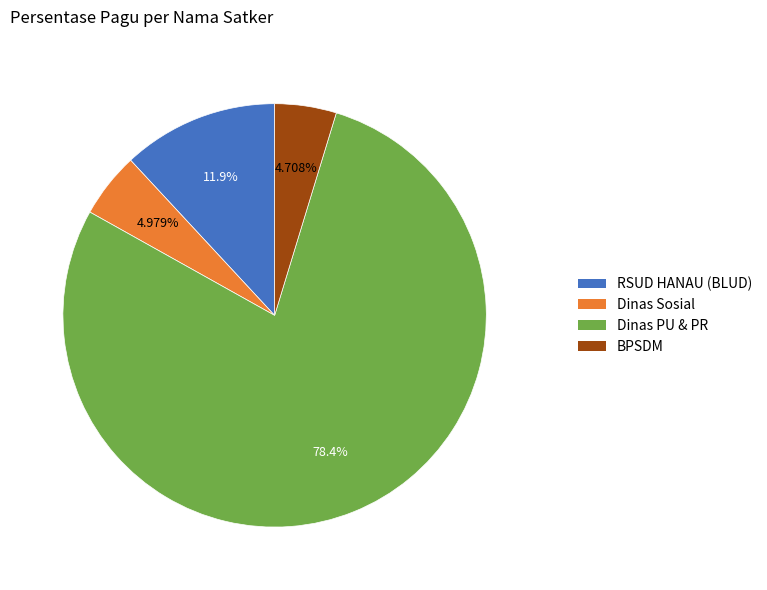

Do Dinas Sosial and Dinas PU & PR together represent more than half of the pie?

Yes